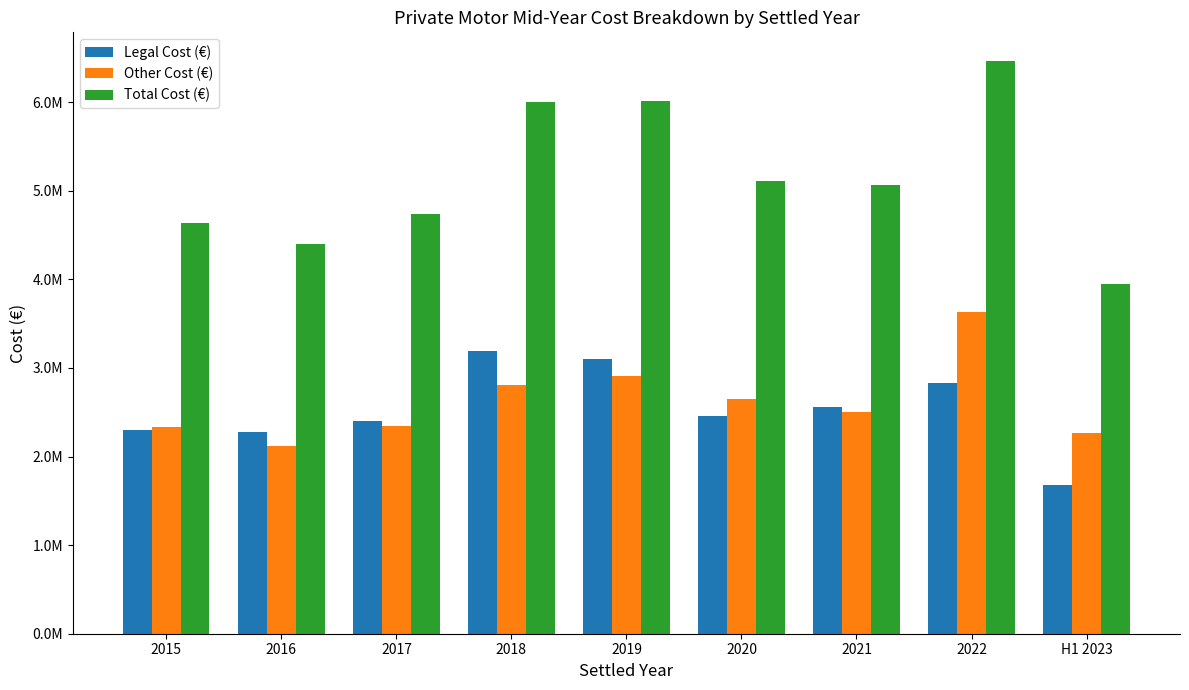

What are all the series names shown in the legend?

Legal Cost (€), Other Cost (€), Total Cost (€)